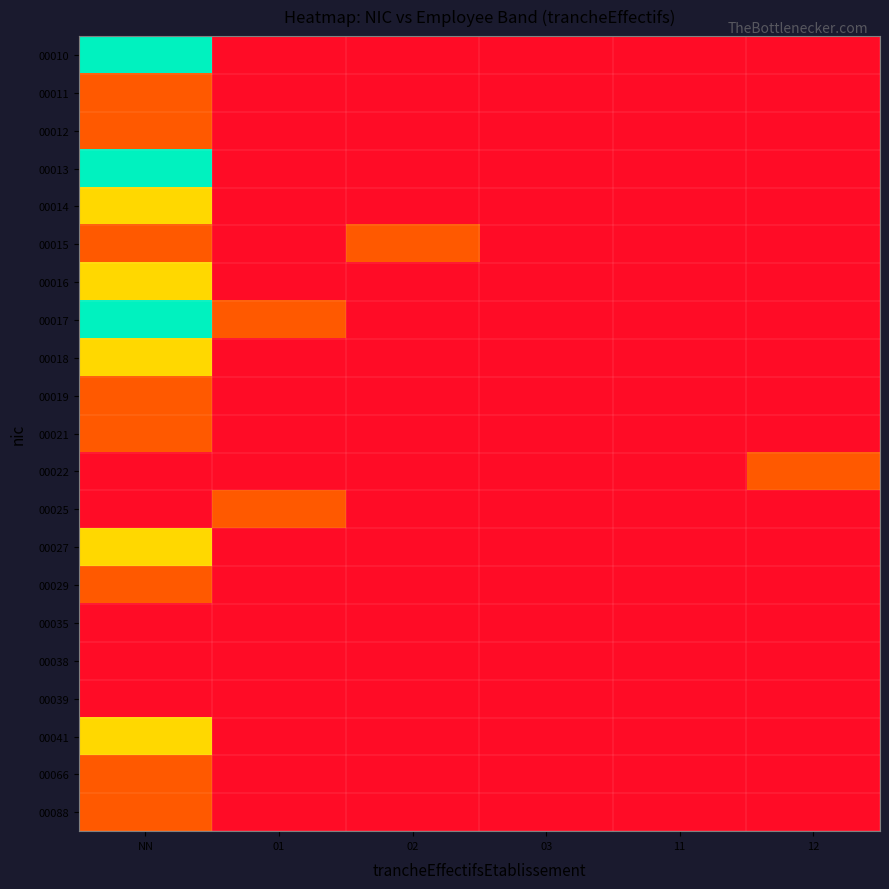

Which category has the highest value across all series?

NN